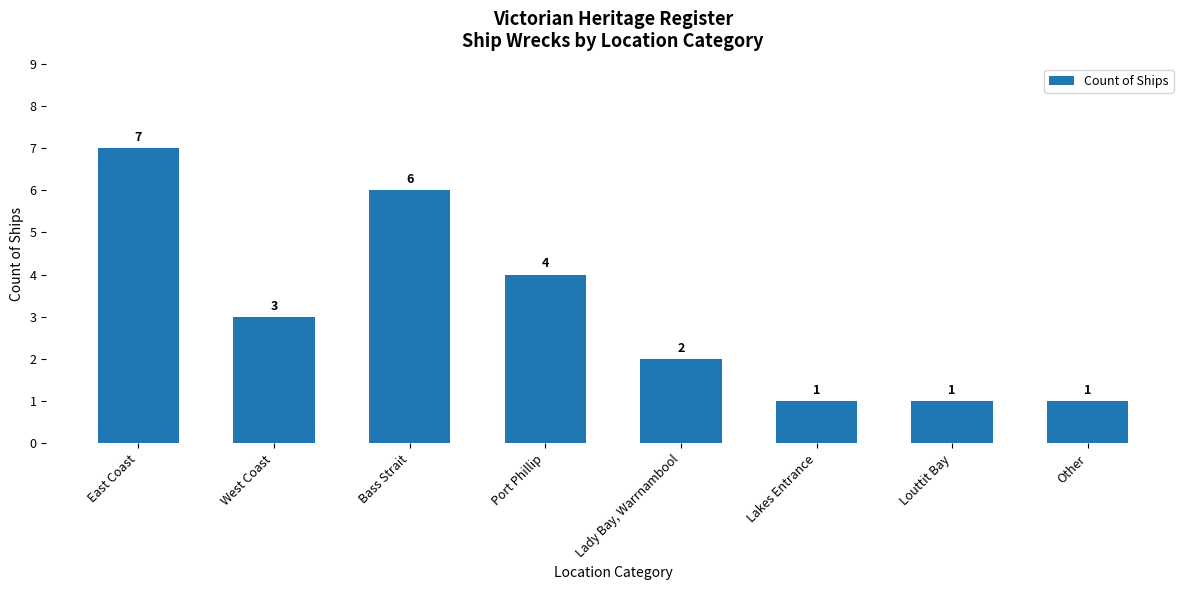

What position from the left is Other?

8